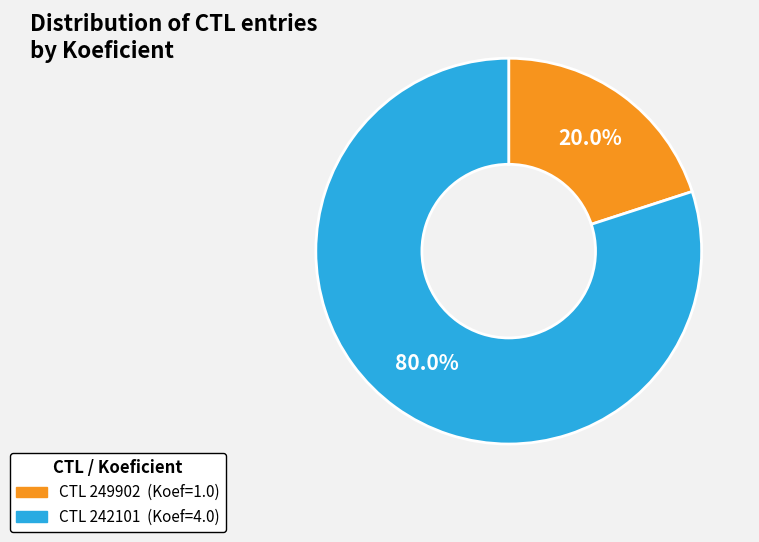

Is there any slice that represents more than half of the pie?

Yes